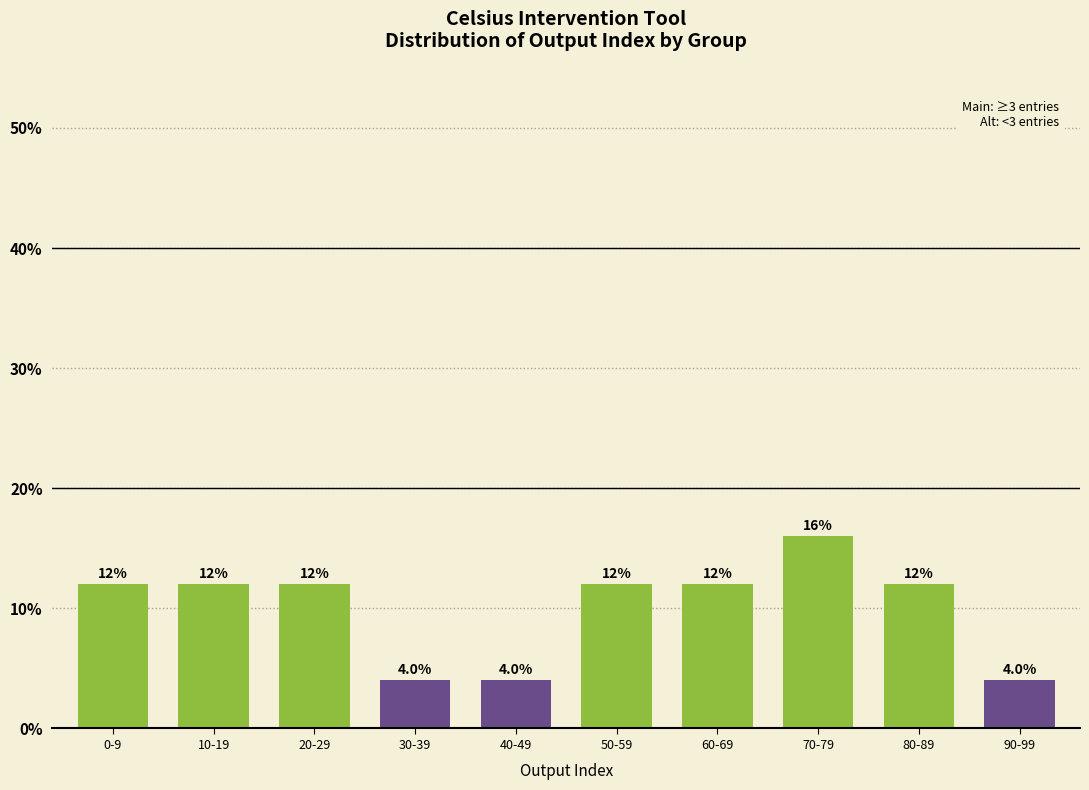

Reading left to right, transcribe all the data shown in this chart.

12	12	12	4	4	12	12	16	12	4